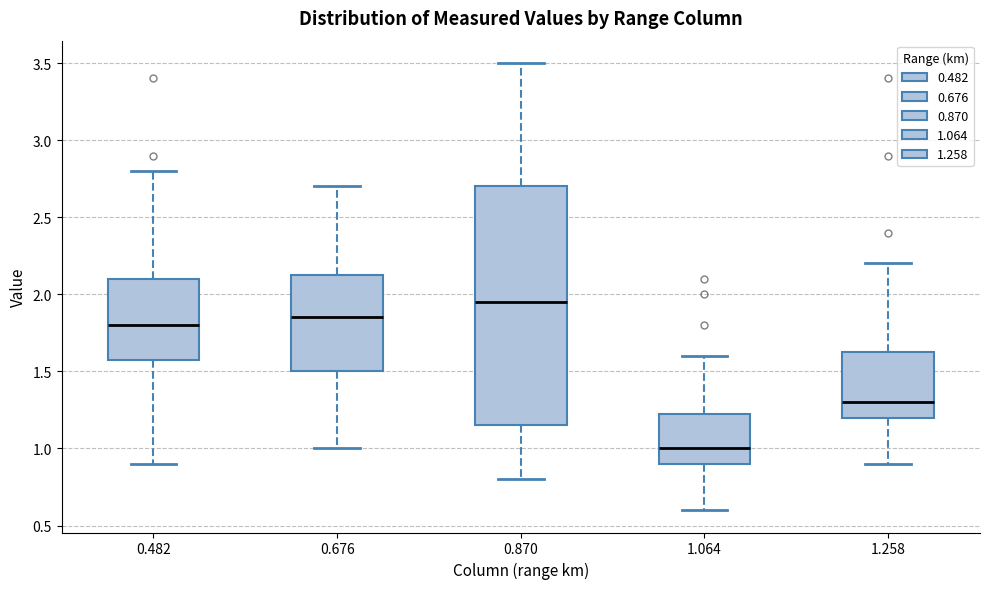

Where does the lower whisker of the box at x = 1.064 end on the y-axis? The values are not printed on the chart, so give them approximately, as read against the axis.

0.60